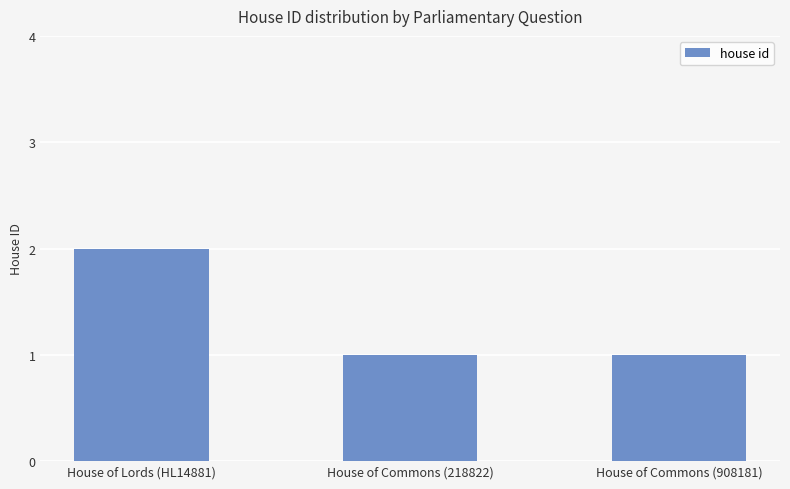

How many distinct data groups are displayed?

1